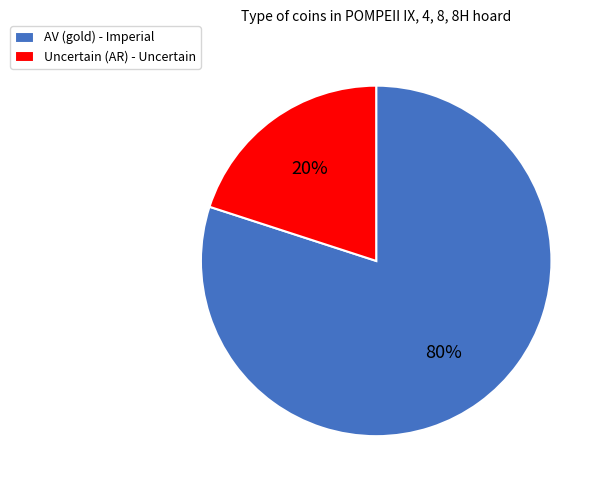

What is the smallest slice in the pie chart?

Uncertain (AR) - Uncertain